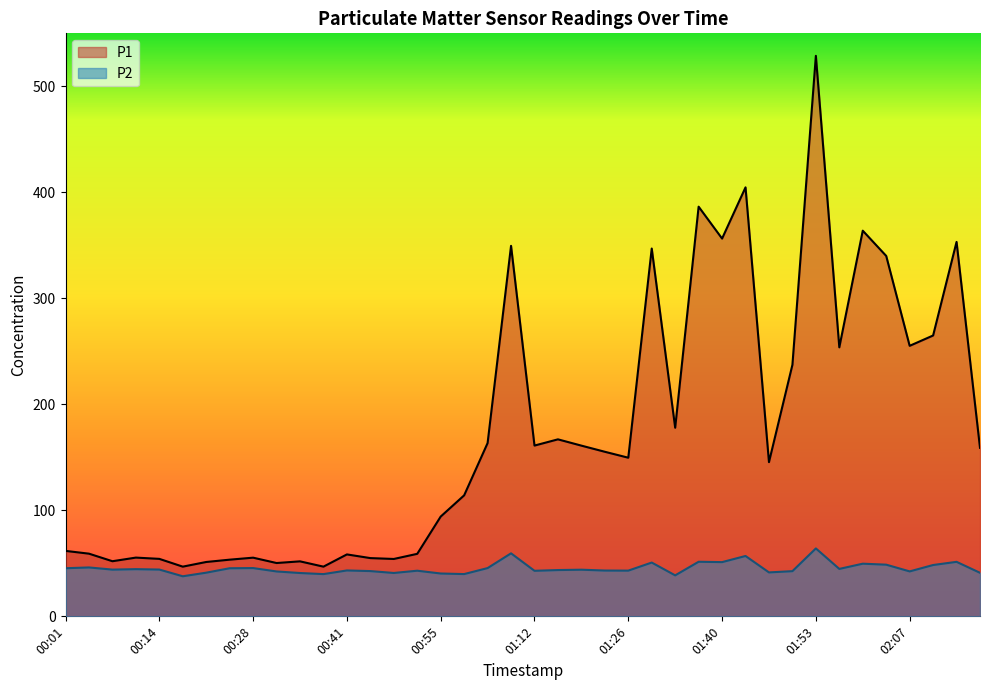

True or false: P2 and P1 intersect in this chart.

False